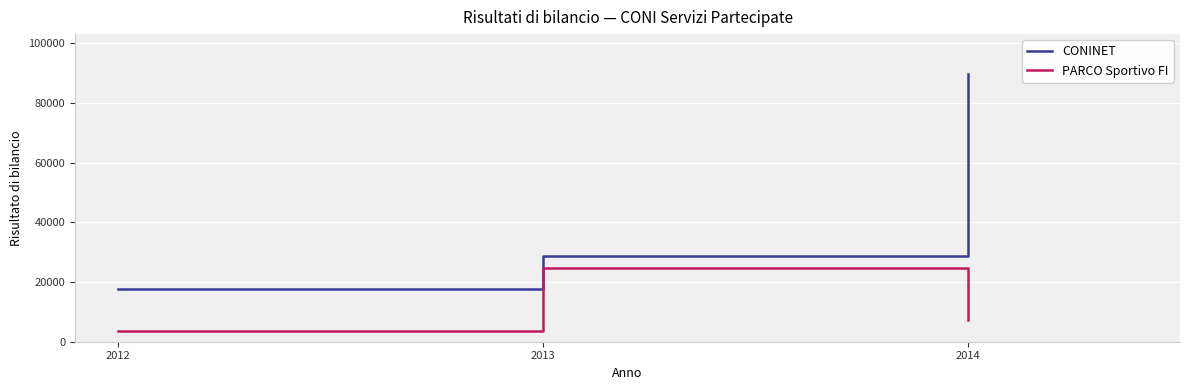

Rank the series by their maximum value, from lowest to highest.

PARCO Sportivo FI, CONINET